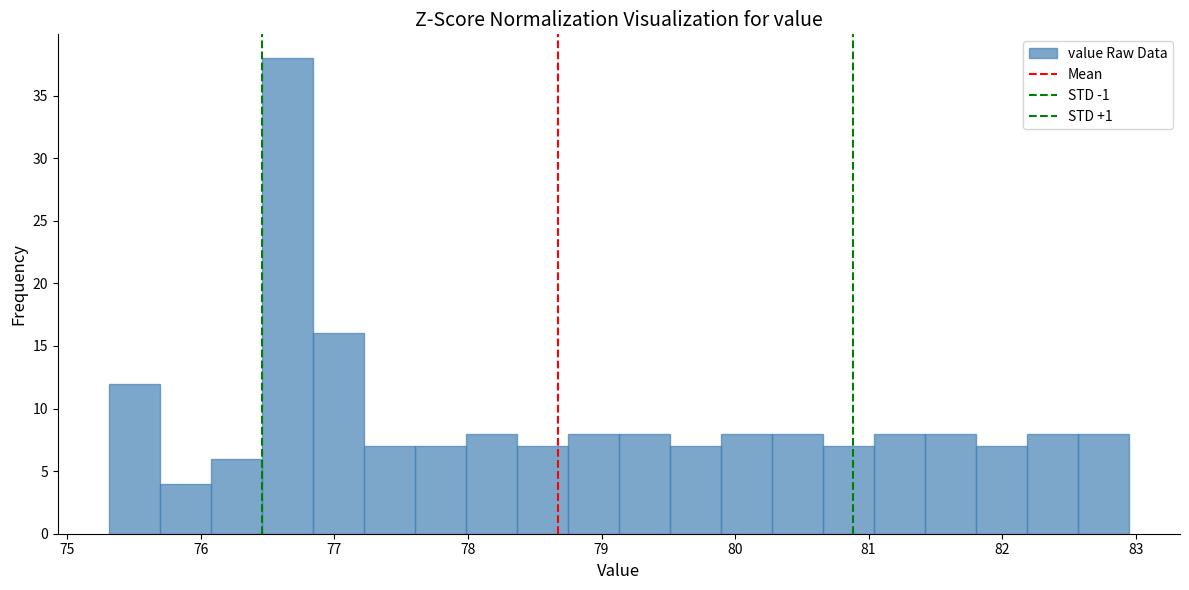

Read against the x-axis, roughly where is the centre of the tallest bar?

76.6